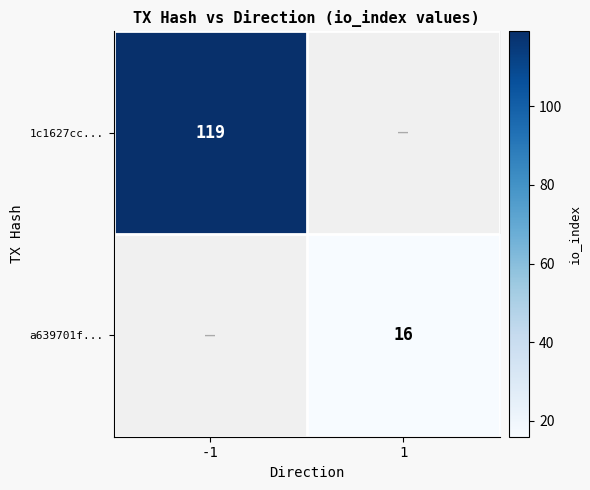

Is it true that a639701f... equals 24 at 1?

False